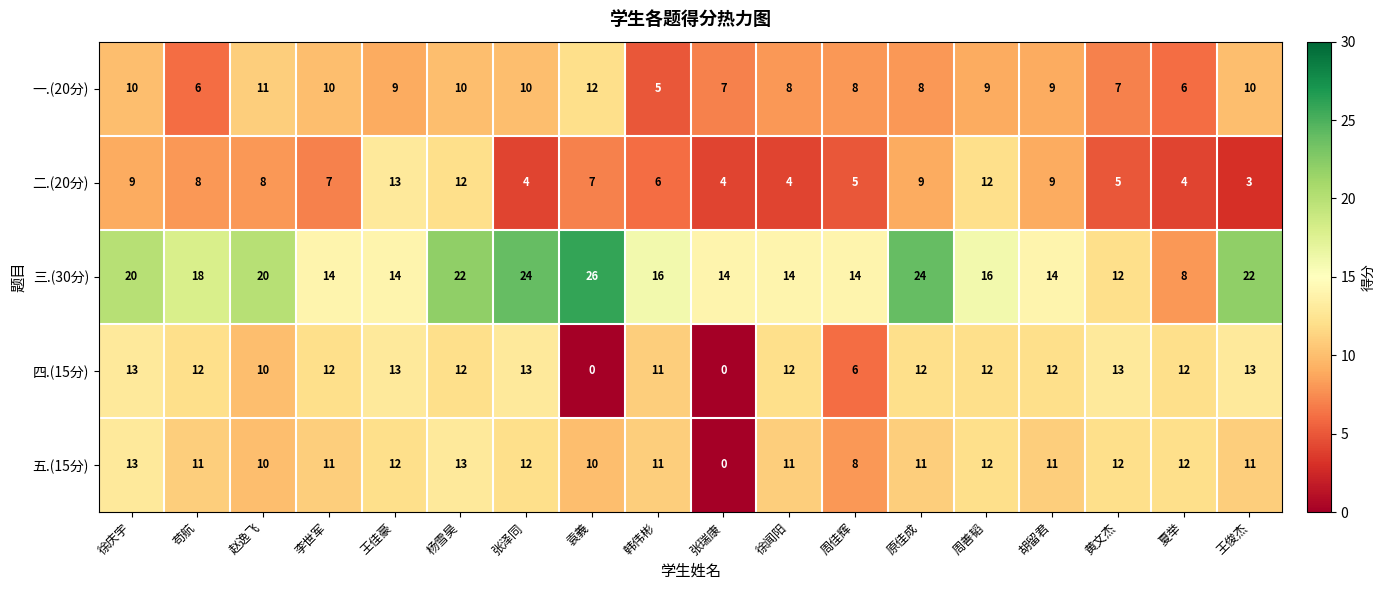

Which series has the widest spread of values?

三.(30分)